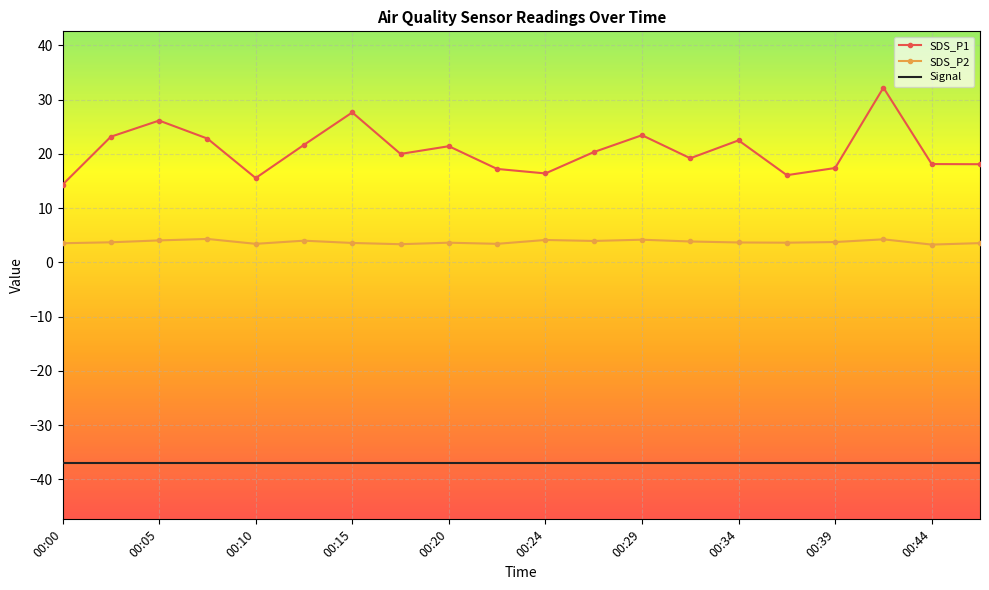

Rank the series by their maximum value, from highest to lowest.

SDS_P1, SDS_P2, Signal